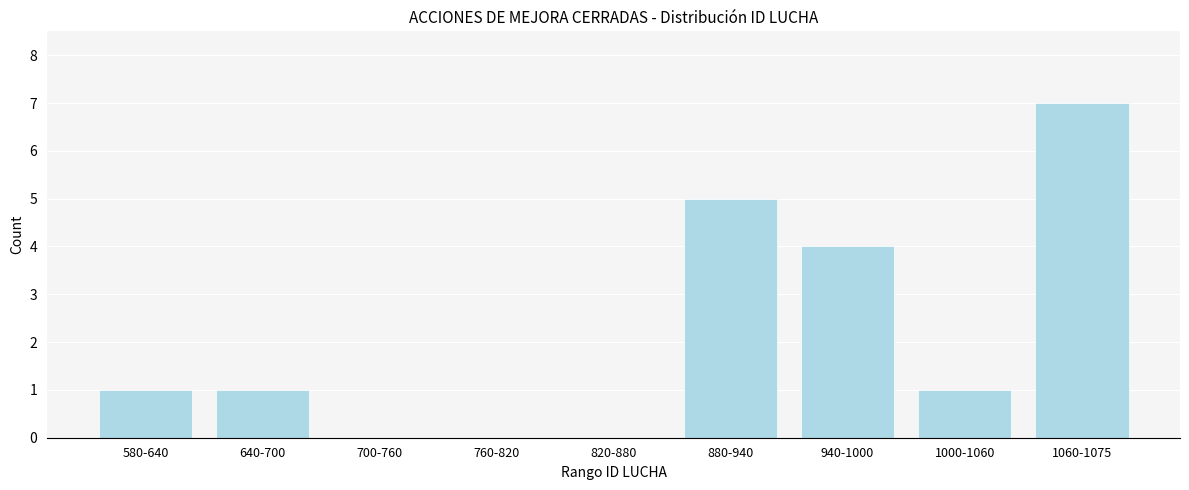

Reading left to right, what are all the values shown in this chart?

580-640=1	640-700=1	700-760=0	760-820=0	820-880=0	880-940=5	940-1000=4	1000-1060=1	1060-1075=7